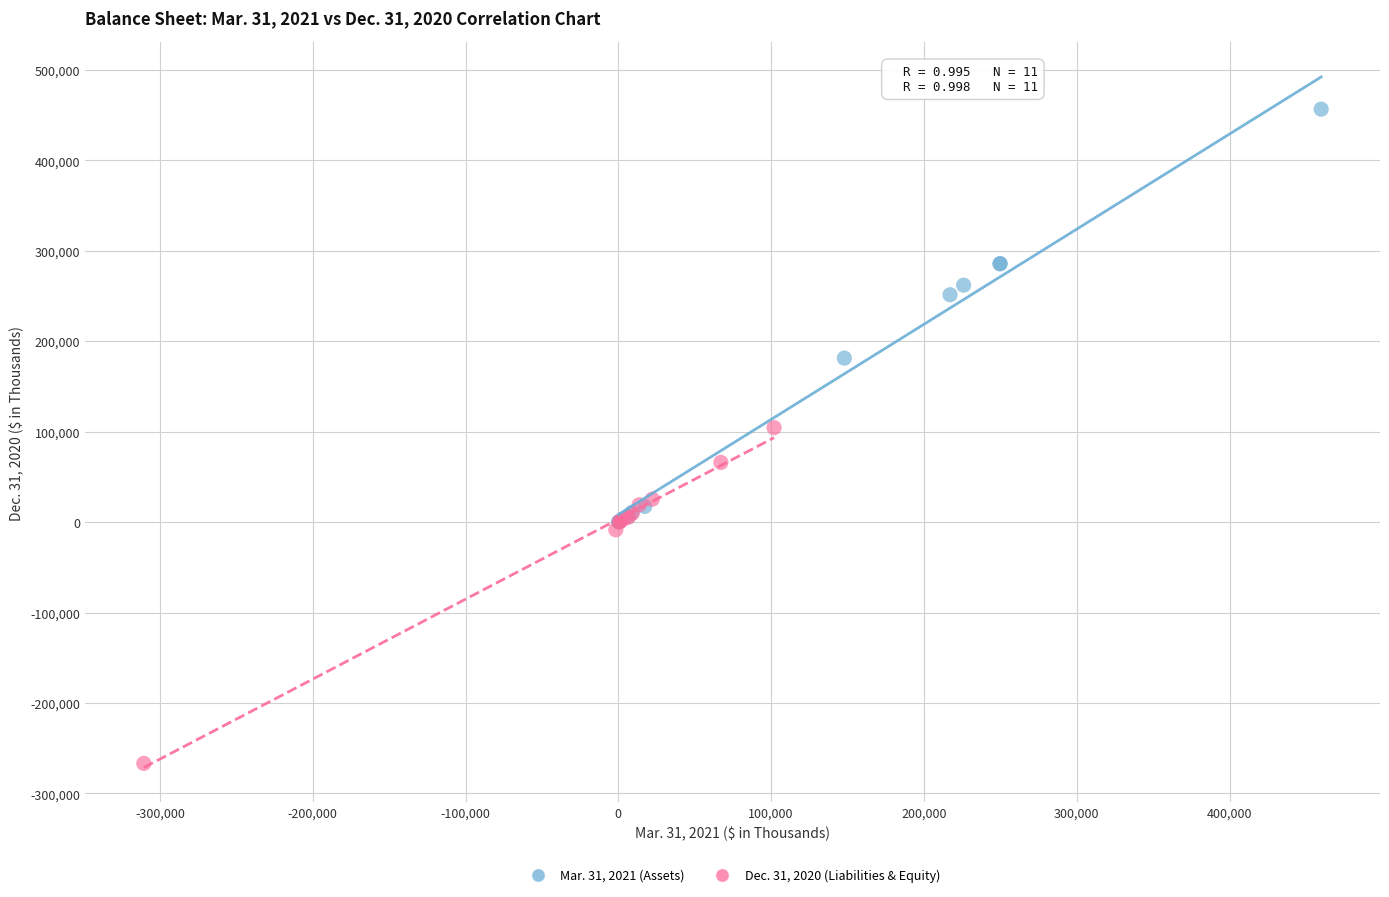

Which series has the widest spread of Y values?

Mar. 31, 2021 (Assets)